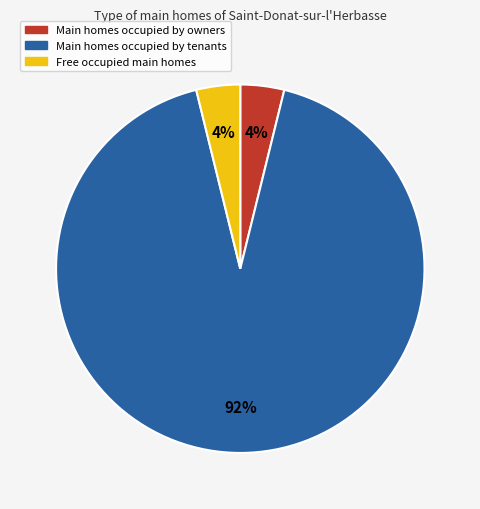

Count the number of slices in the pie.

3